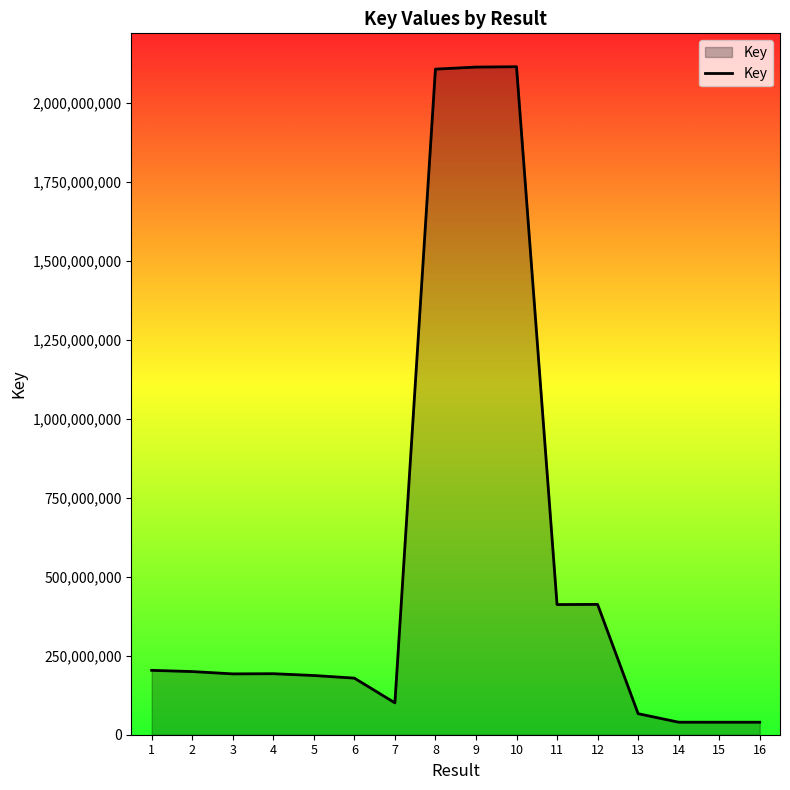

What is the greatest value displayed?

2113152786